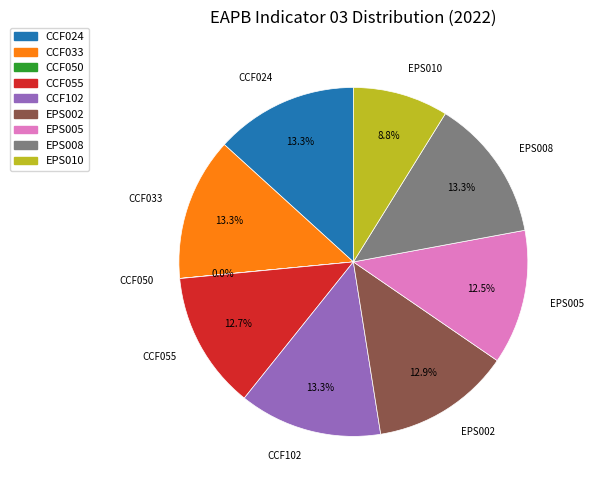

Is it true that EPS010 is 1% of the pie?

False